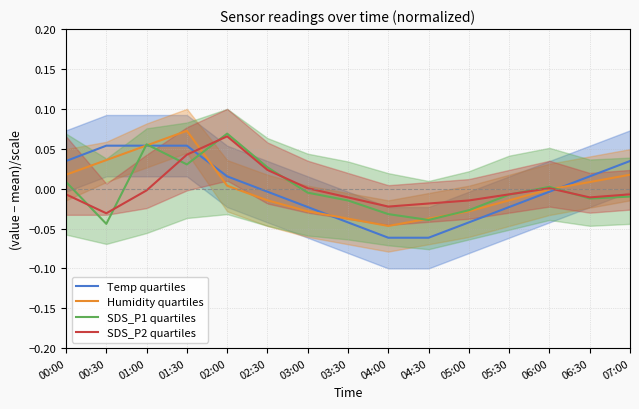

What is the label of the 5th point from the right?

05:00